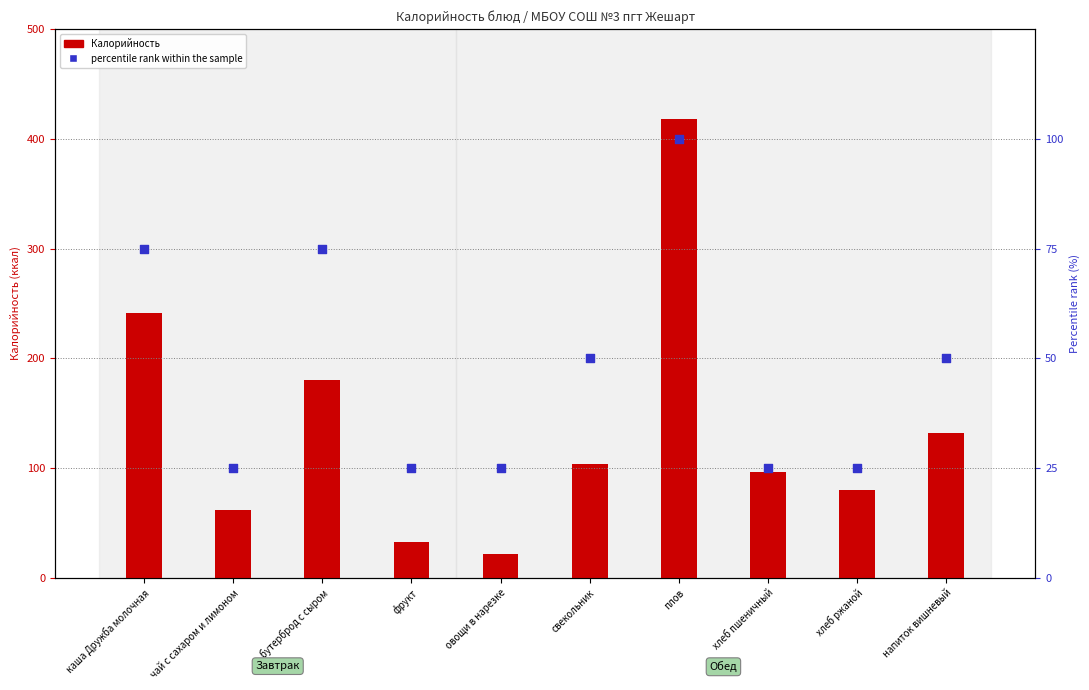

Which series has the largest total across all categories?

Калорийность